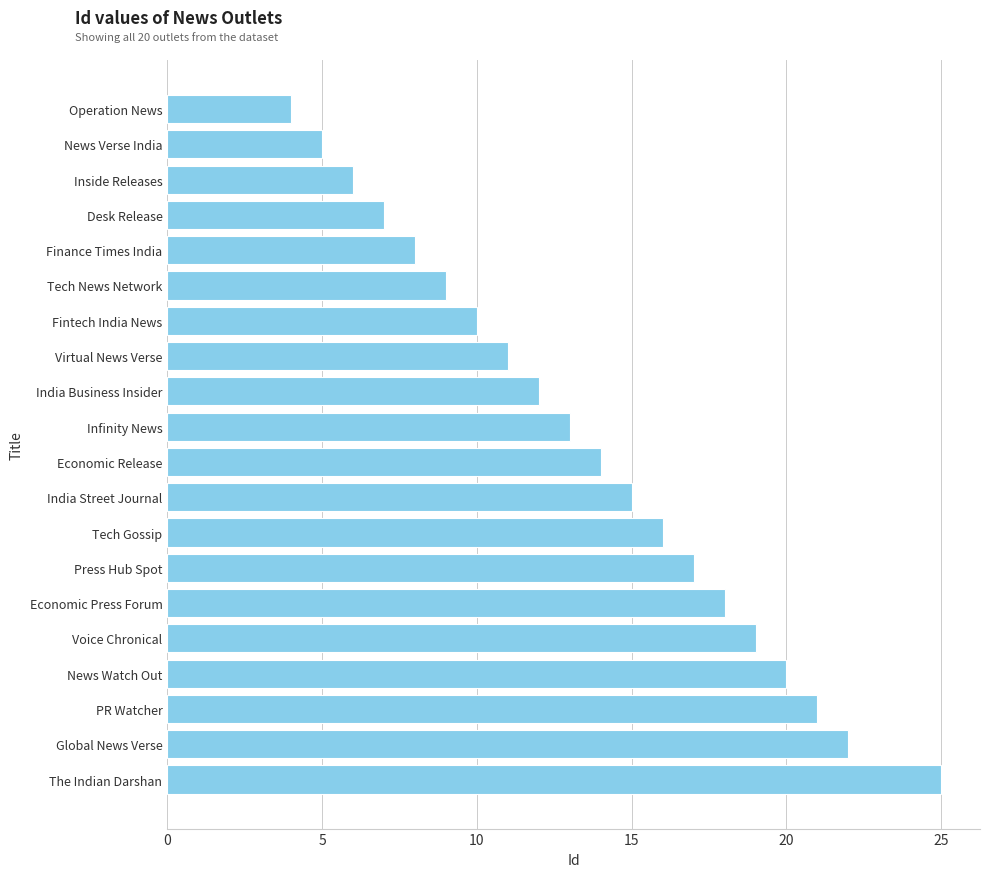

The value at India Business Insider is 17. True or false?

False